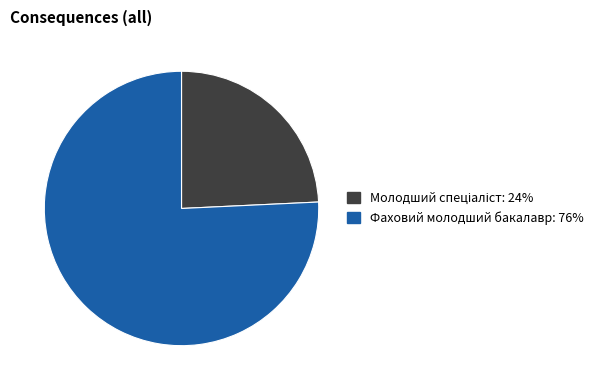

How many slices are in this pie chart?

2